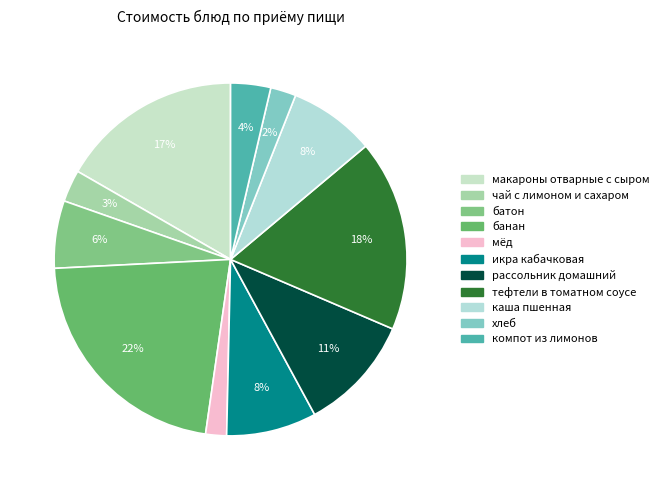

Do батон and компот из лимонов together represent more than half of the pie?

No